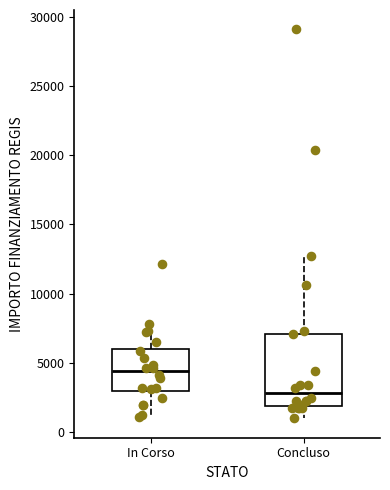

Reading left to right, transcribe this box plot: for each box, give where its median line is, the range the box spans, and where its two whiskers end, as read against the y-axis. The values are not printed on the chart, so give them approximately, as read against the axis.

In Corso: median 4500, box 3000 to 6000, whiskers 1000 to 8000
Concluso: median 3000, box 2000 to 7000, whiskers 1000 to 12500